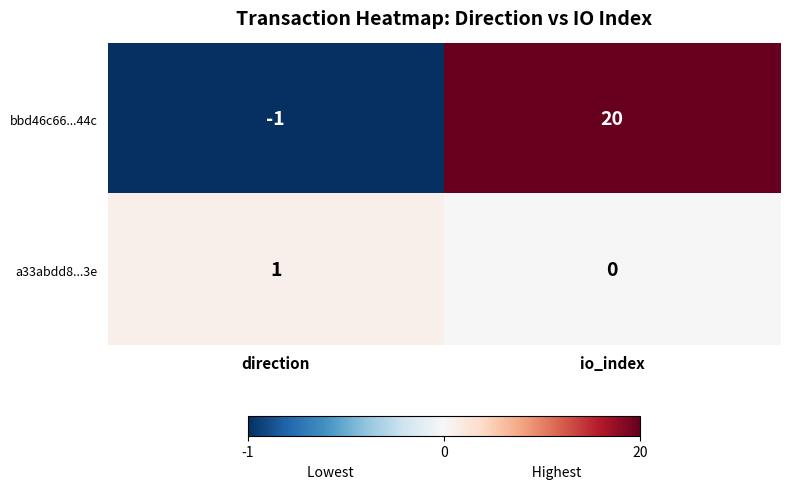

At which category is the sum across all series the highest?

io_index